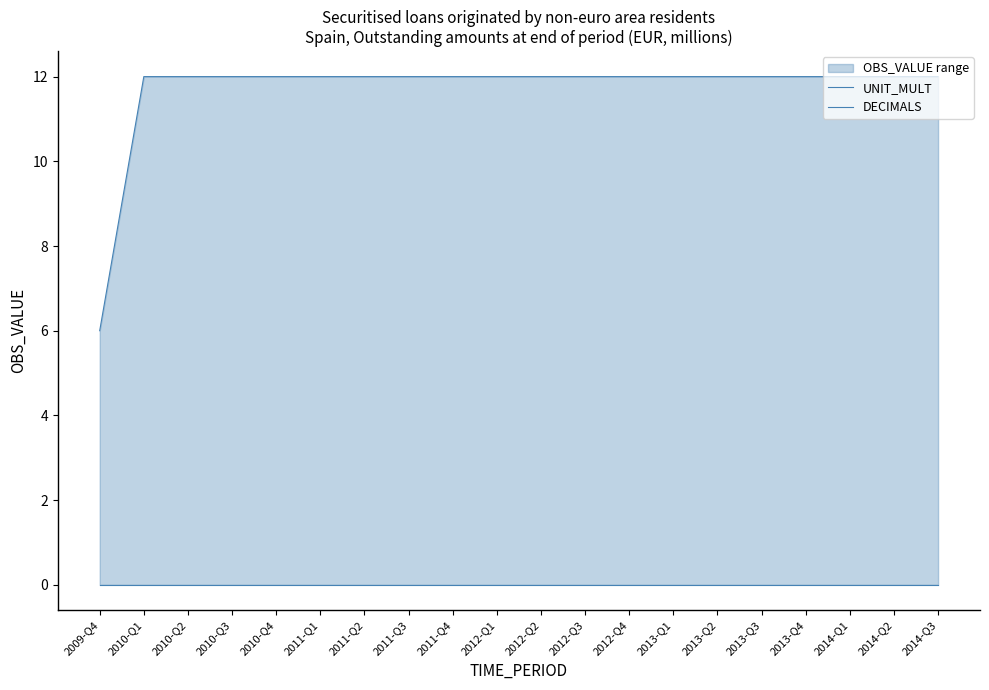

How many lines are shown in the chart?

2